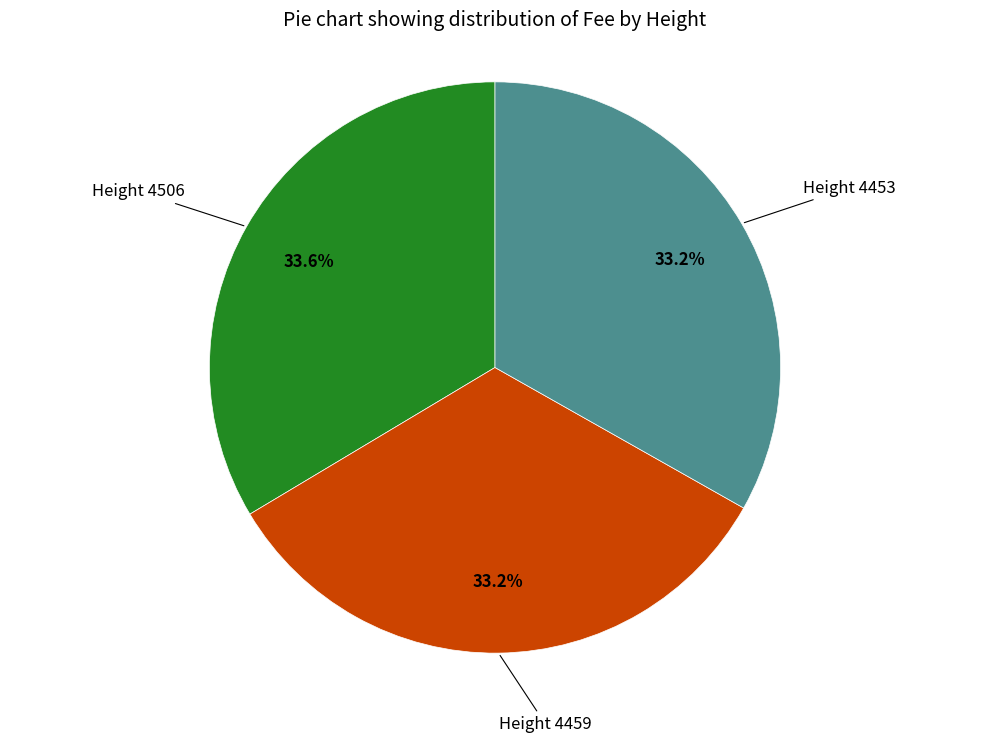

Is there any slice that represents more than half of the pie?

No